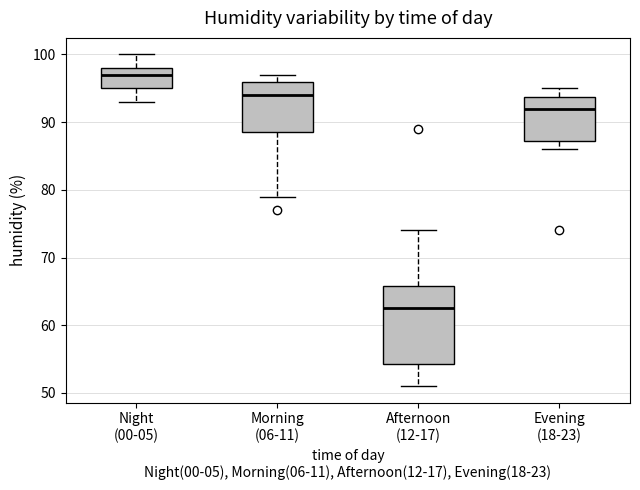

Where is the upper edge of the box for Evening (18-23) on the y-axis? The values are not printed on the chart, so give them approximately, as read against the axis.

94